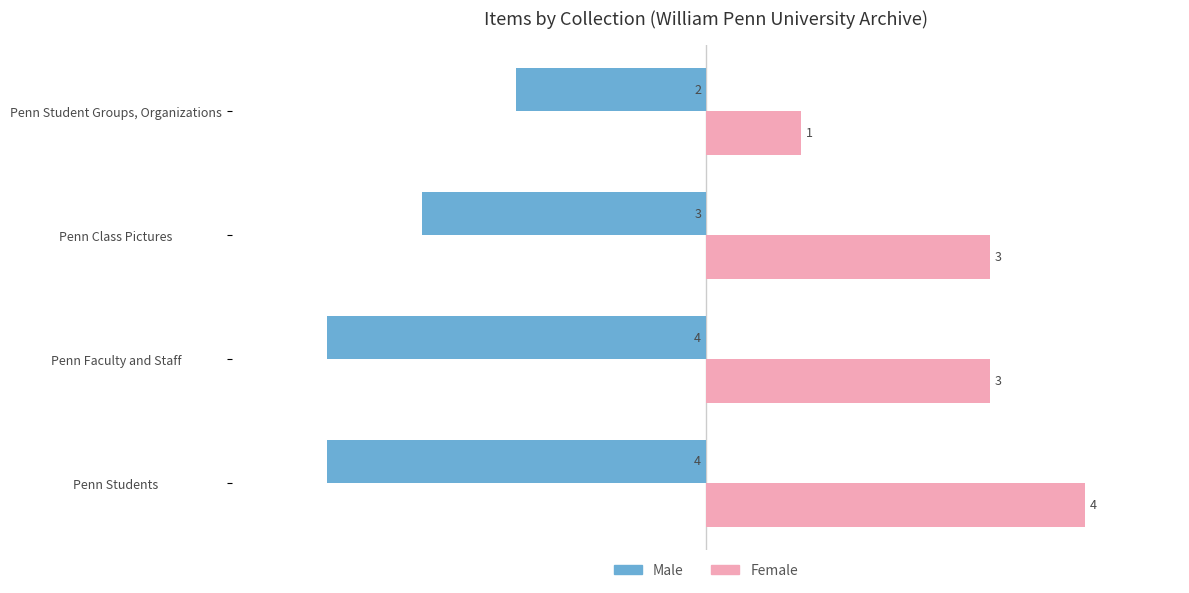

List the series in order of their peak value, highest first.

Female, Male